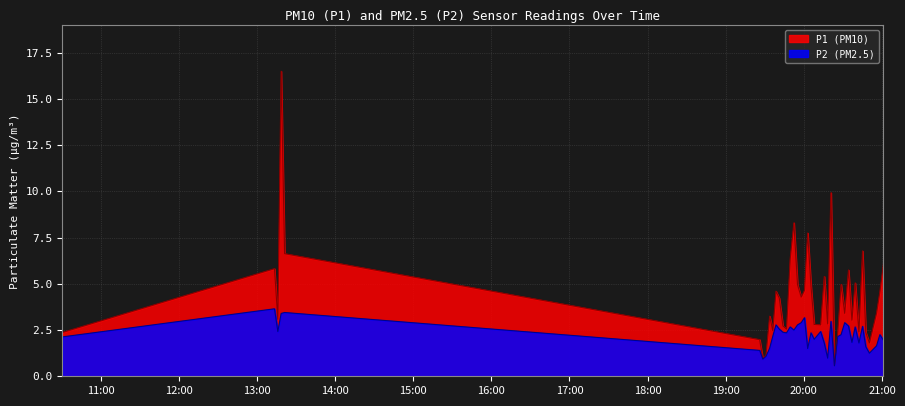

True or false: P1 and P2 intersect in this chart.

False